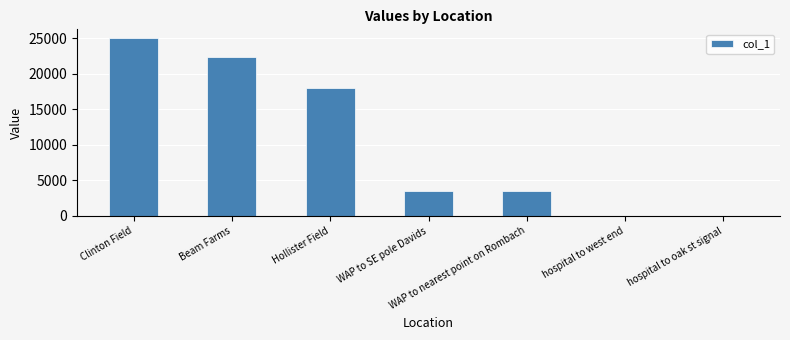

At which label is the value closest to 12500?

Hollister Field